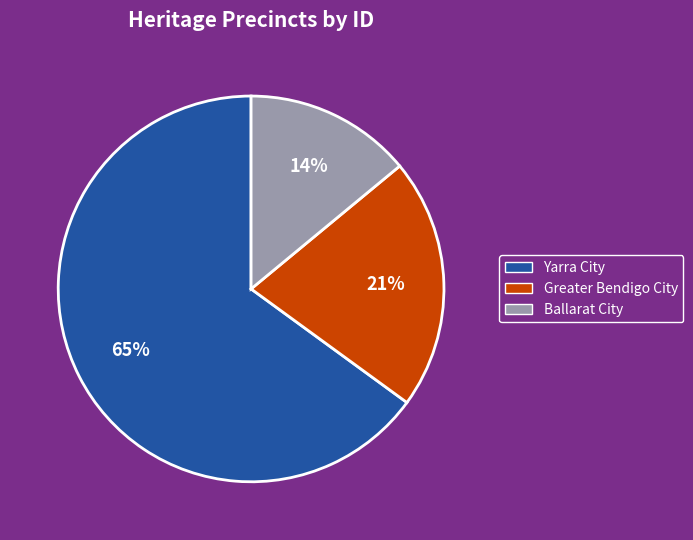

To the nearest percent, what is the average slice percentage?

33%